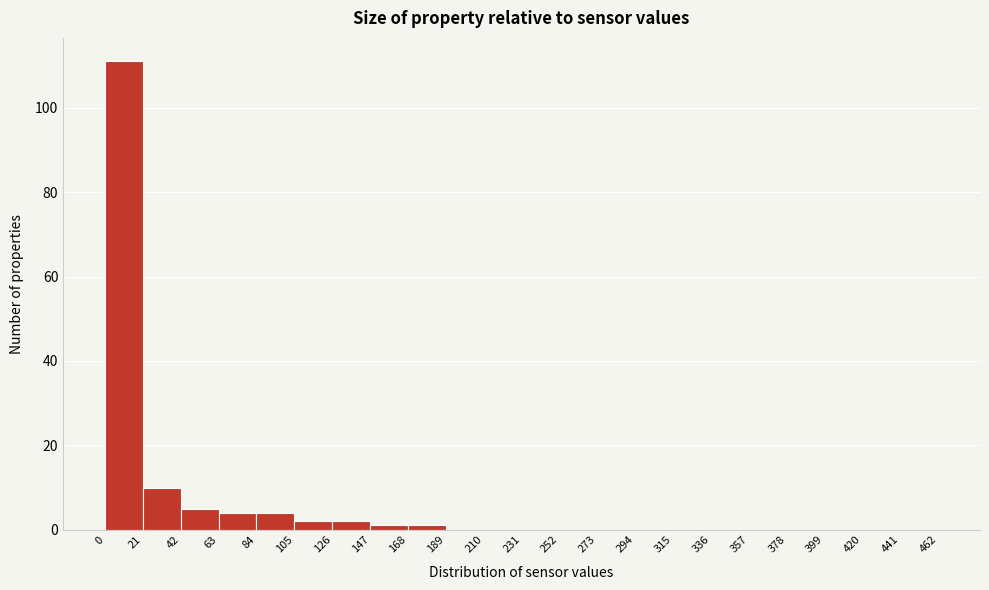

Which range on the x-axis has the tallest bar?

0 to 21